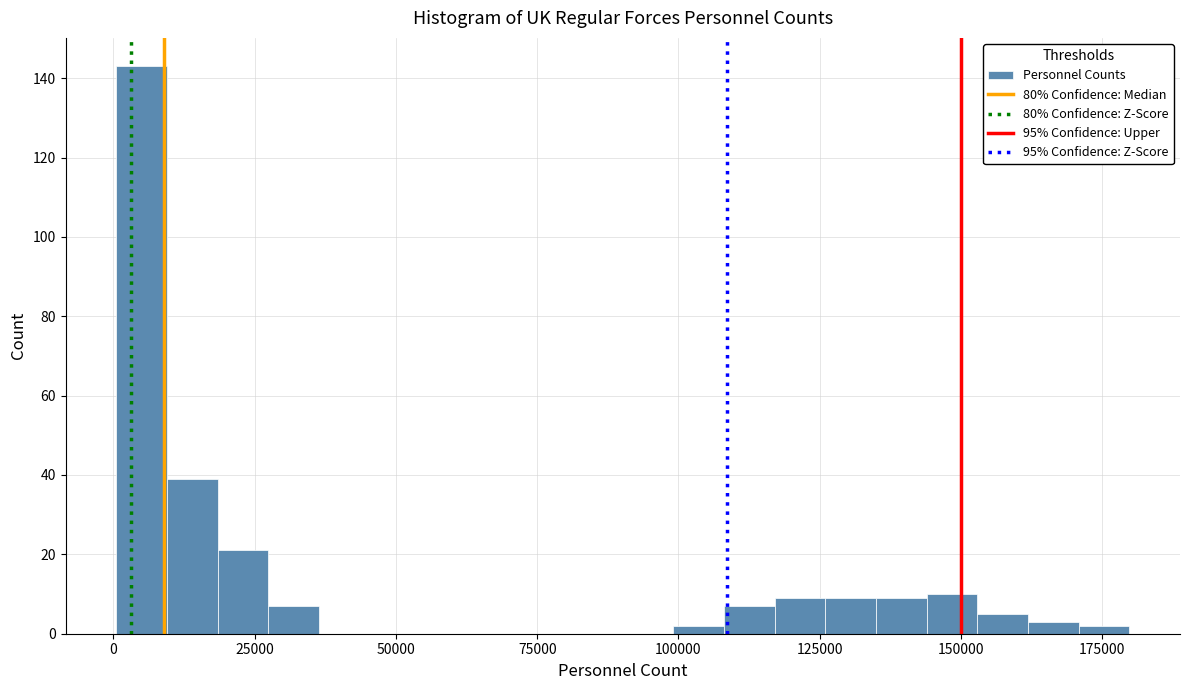

Around what value on the x-axis is the tallest bar? Give the approximate position of its centre, as read against the axis.

5000